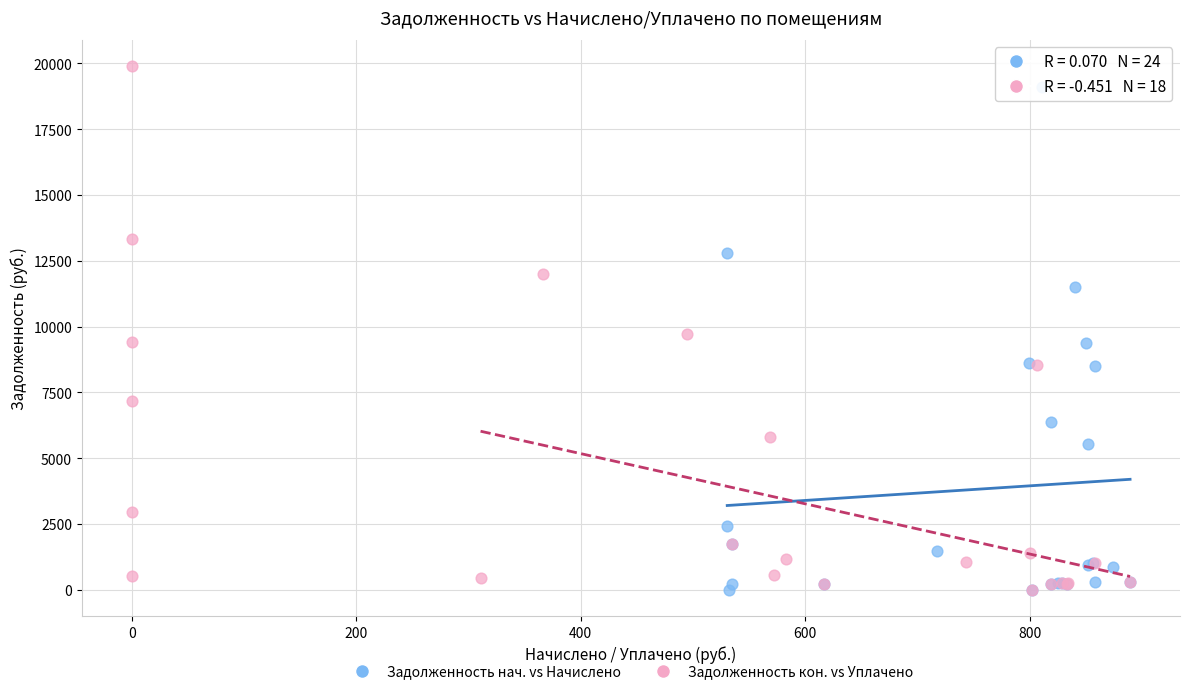

Which series has the widest spread of Y values?

Задолженность кон. vs Уплачено